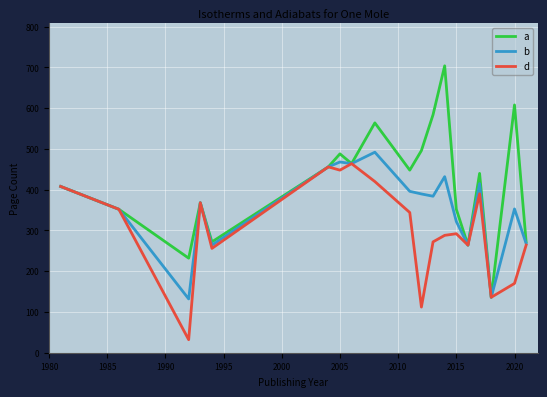

What is the maximum value for b?

492.0